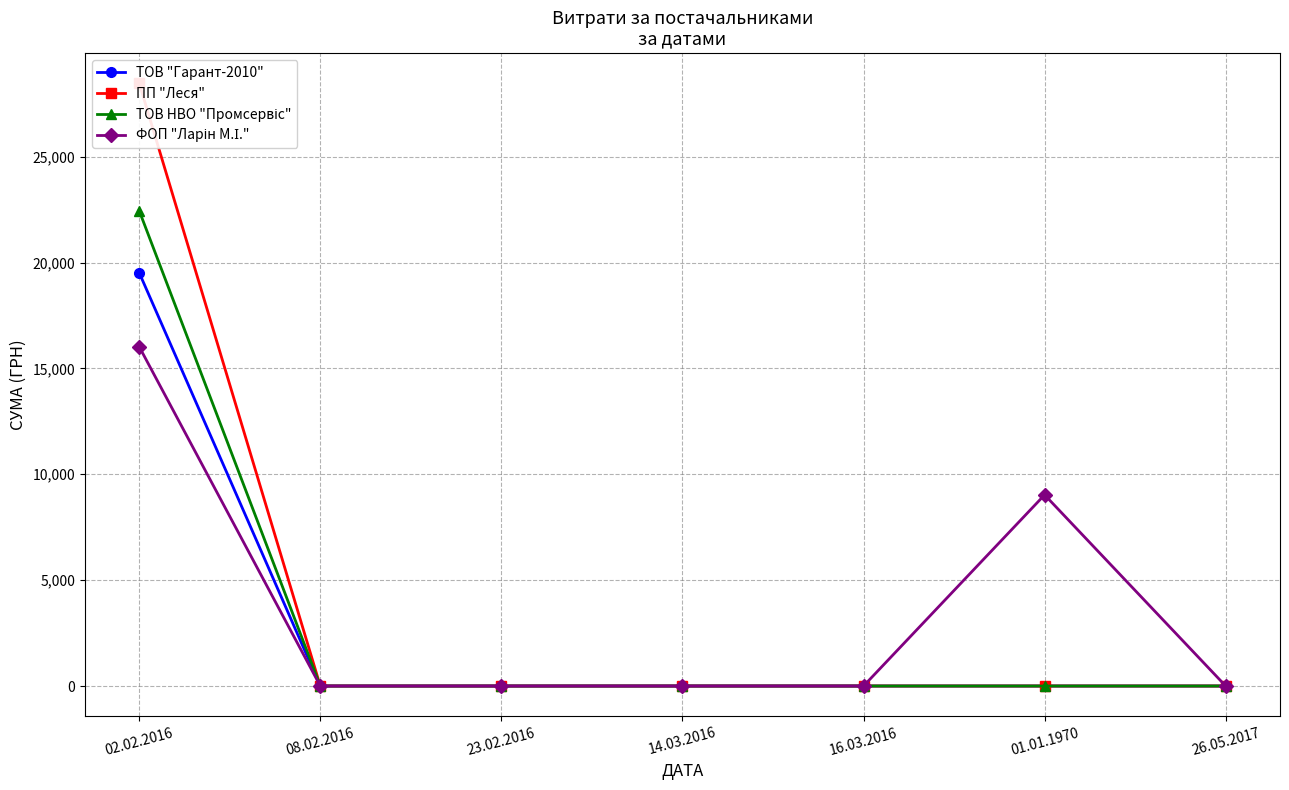

What position from the right is 26.05.2017?

1